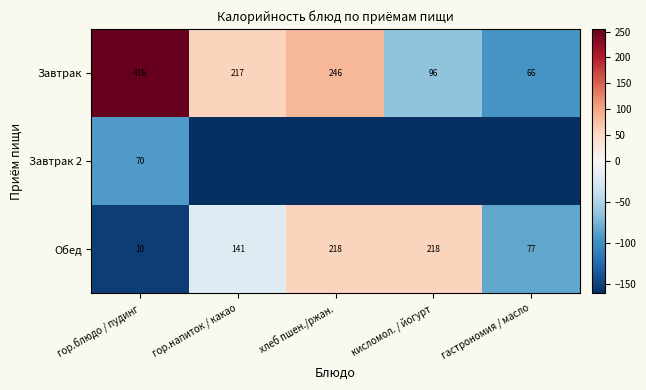

The value of Обед at гор.блюдо / пудинг is -221.6. True or false?

False